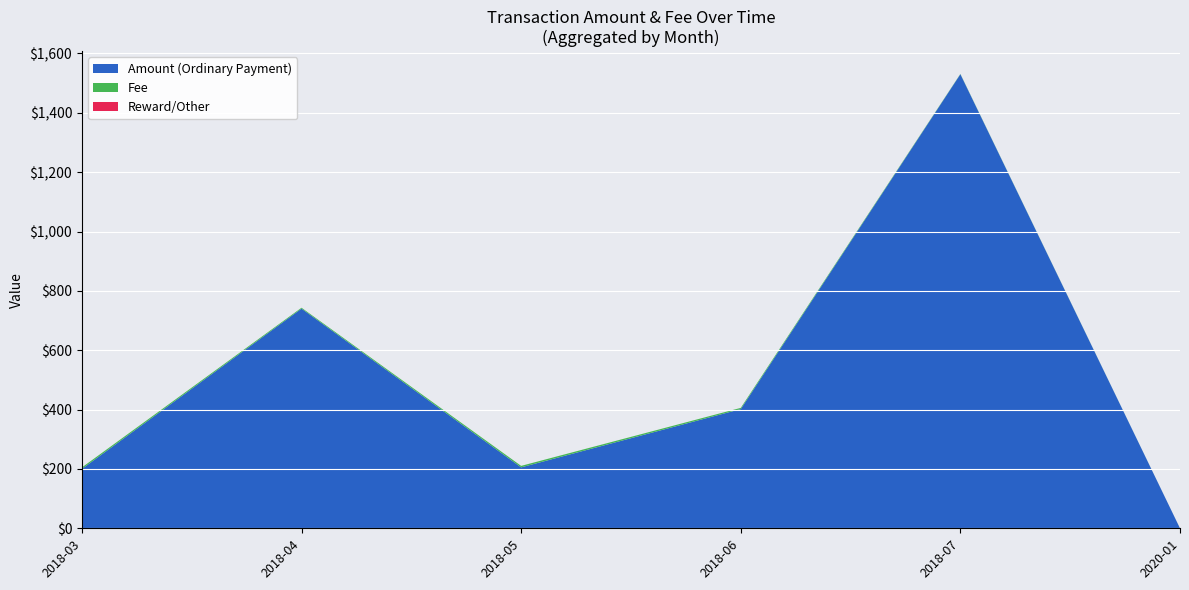

At which category is the sum across all series the highest?

2018-07